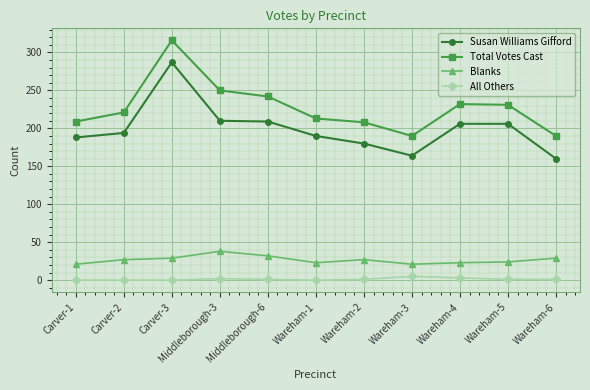

True or false: Blanks and Susan Williams Gifford cross at least once.

False